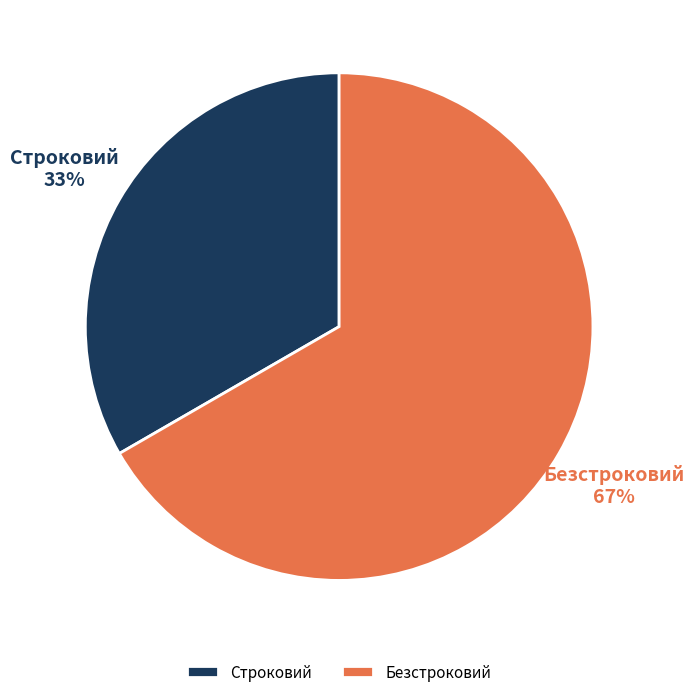

The Строковий slice represents 33% of the pie. True or false?

True